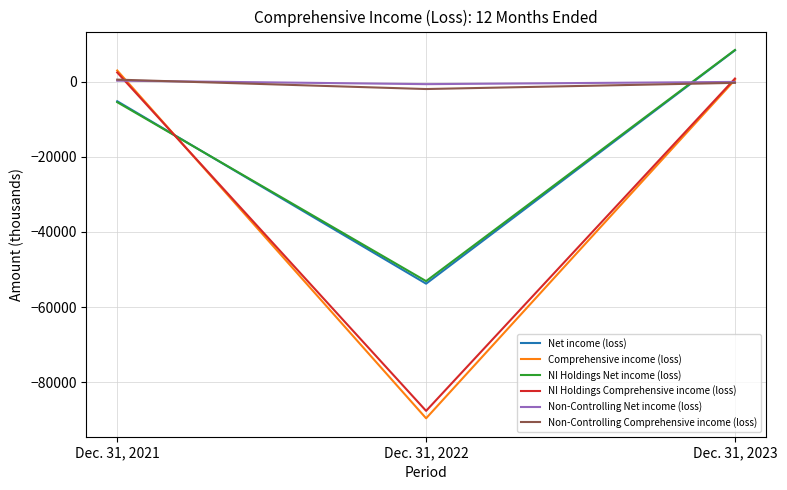

True or false: NI Holdings Net income (loss) has a value of -5476 at Dec. 31, 2021.

True